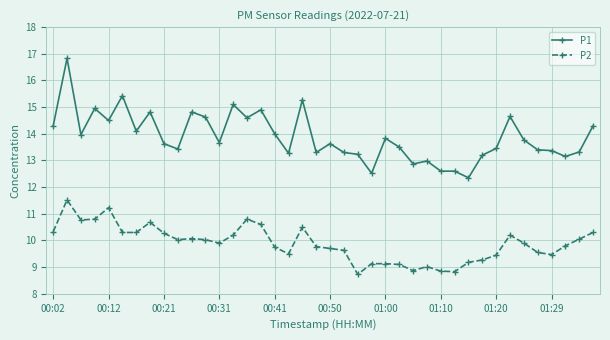

How many lines are shown in the chart?

2